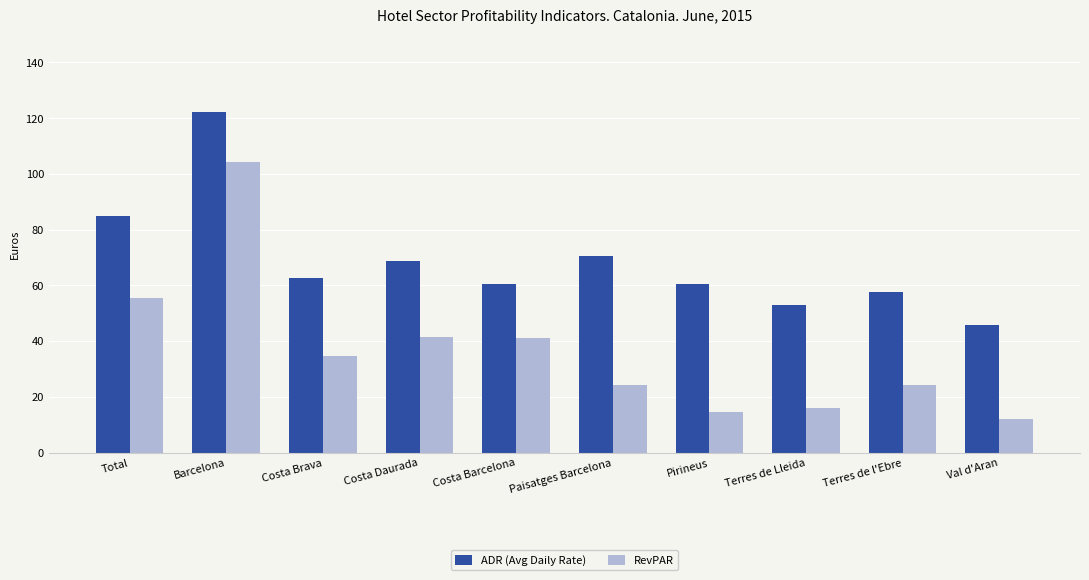

What is the average value of the RevPAR series?

36.8